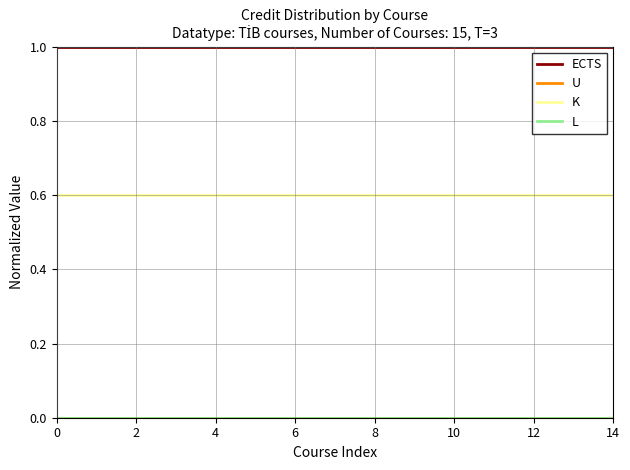

What is the maximum value shown in the chart?

1.0